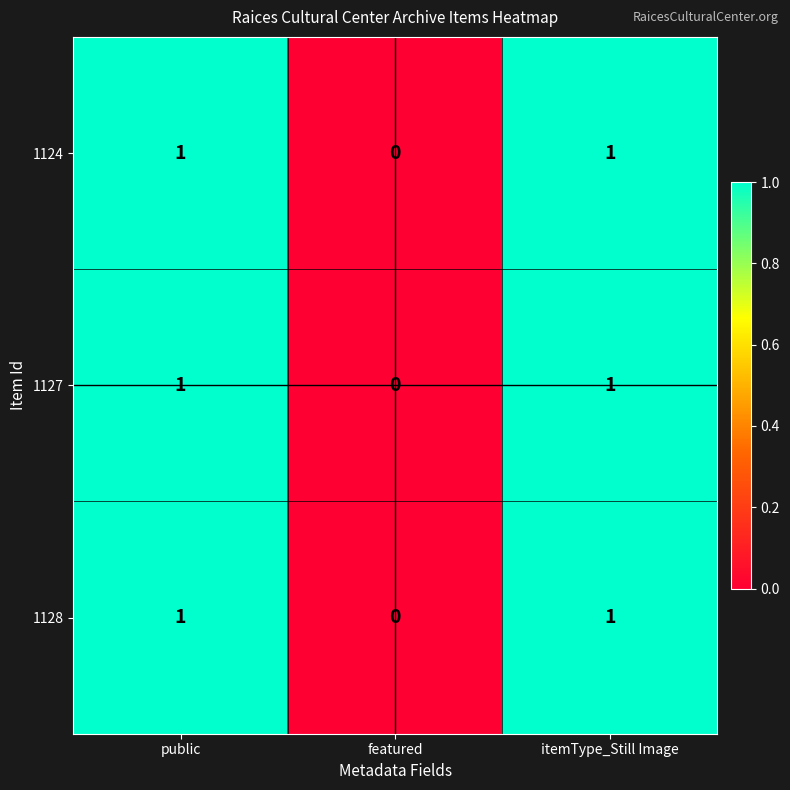

How many 1128 values are between 0 and 1?

3